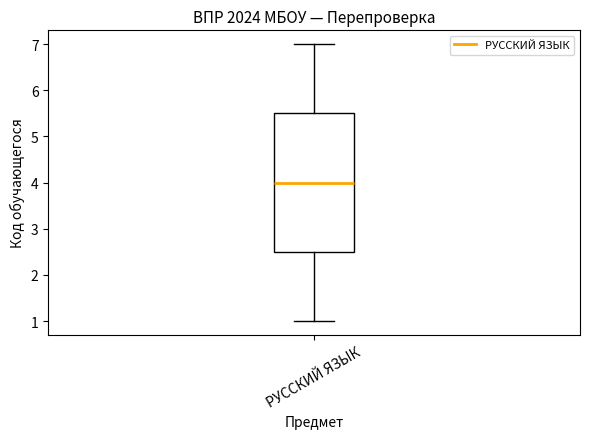

Read this box plot against the y-axis: the position of the median line, the range covered by the box, and the ends of both whiskers. The values are not printed on the chart, so give them approximately, as read against the axis.

median 4.0, box 2.5 to 5.5, whiskers 1.0 to 7.0